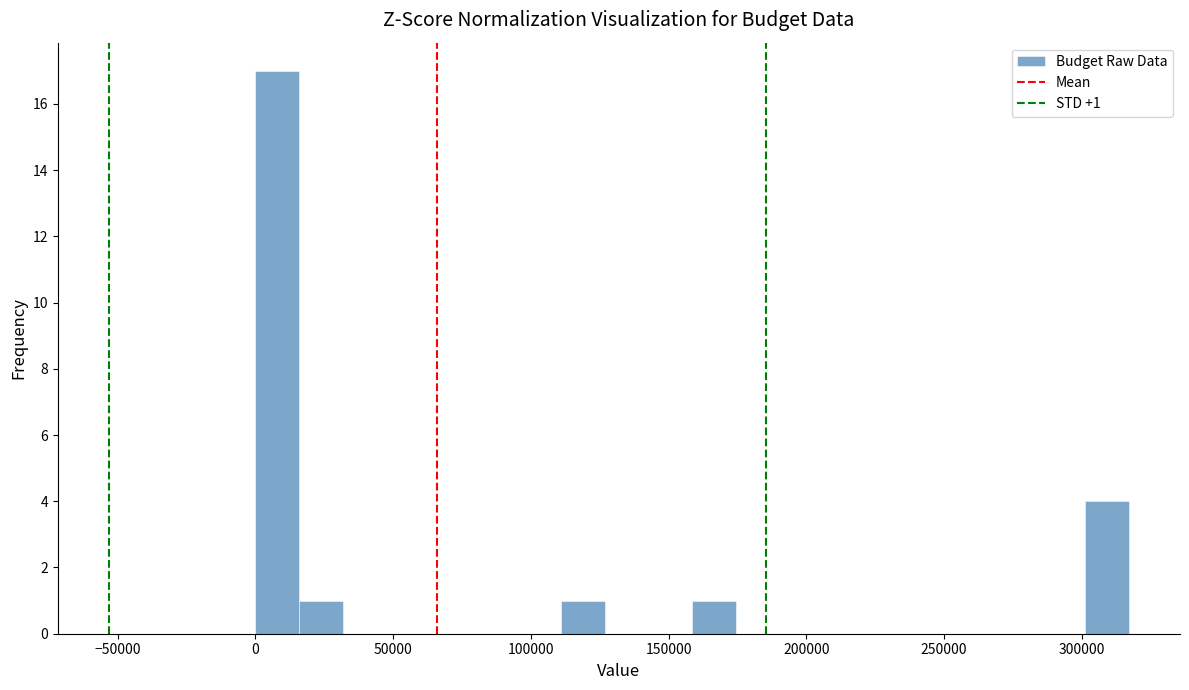

Around what value on the x-axis is the tallest bar? Give the approximate position of its centre, as read against the axis.

10000